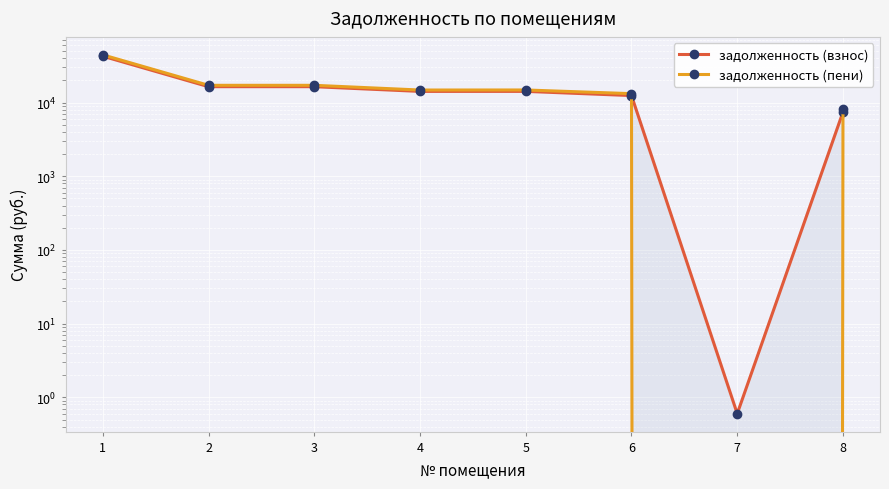

Is it true that задолженность (взнос) equals 2736.5 at 8?

False